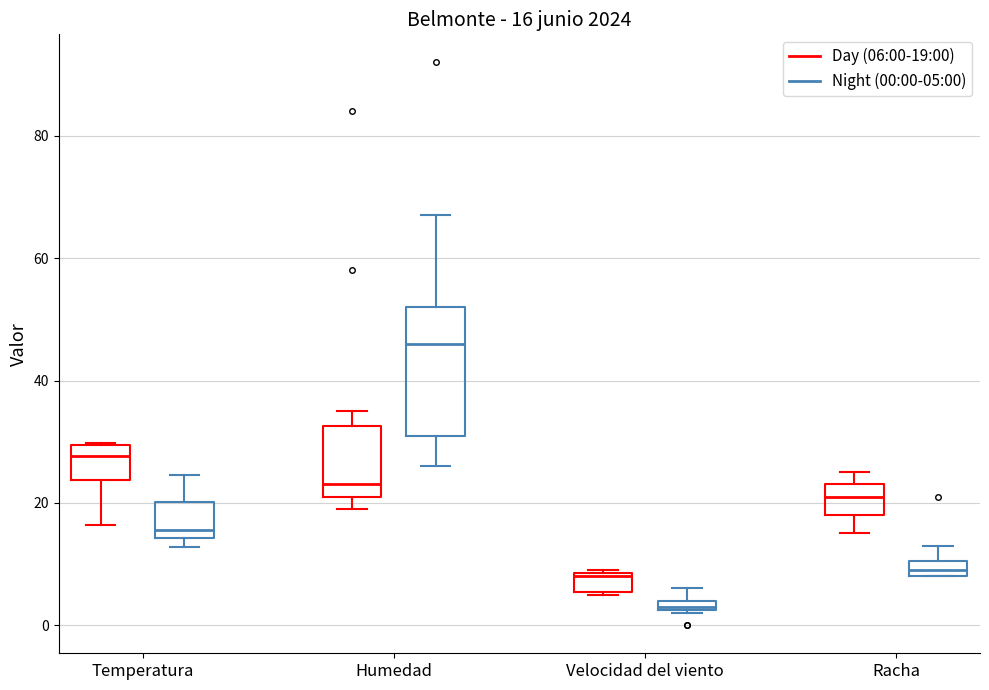

Which box's median line is the highest?

Humedad (Night (00:00-05:00))